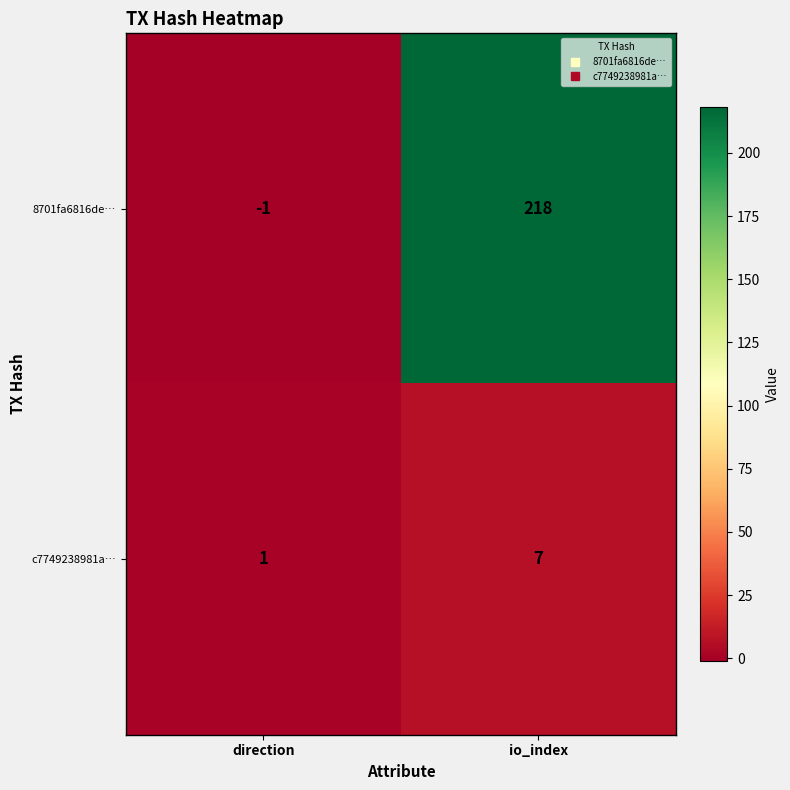

What is the total value across all series at io_index?

225